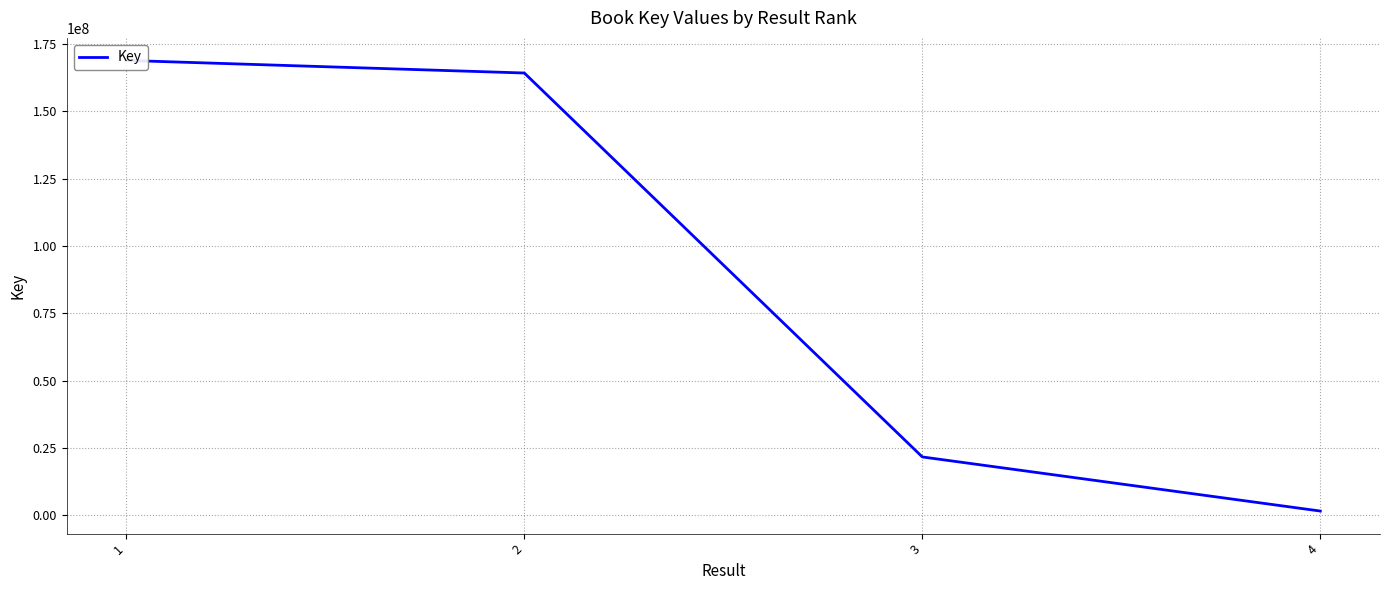

What is the difference between the values at 4 and 2?

162557516